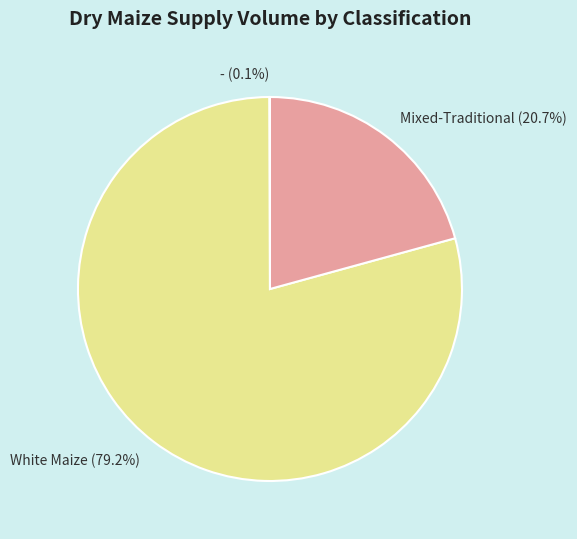

To the nearest percent, what is the difference between the largest and smallest slice percentages?

79%